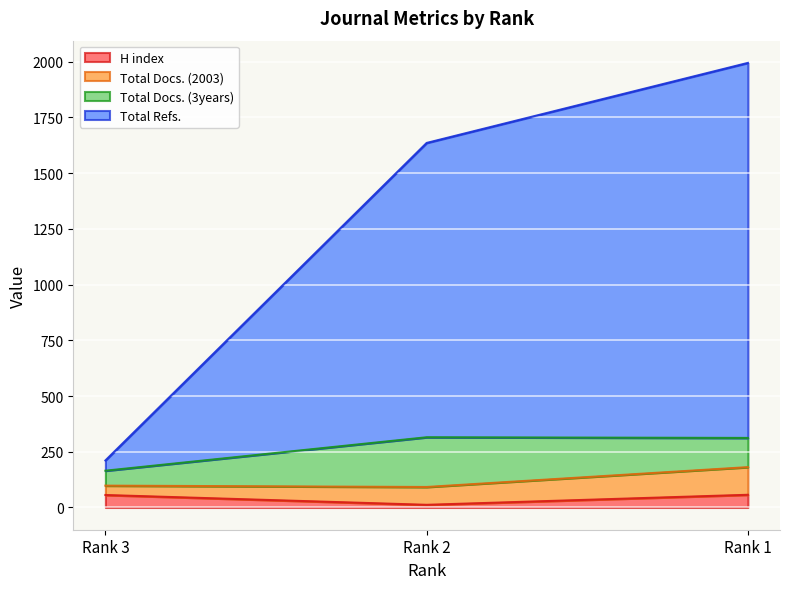

Which category has the lowest value in the H index series?

Rank 2